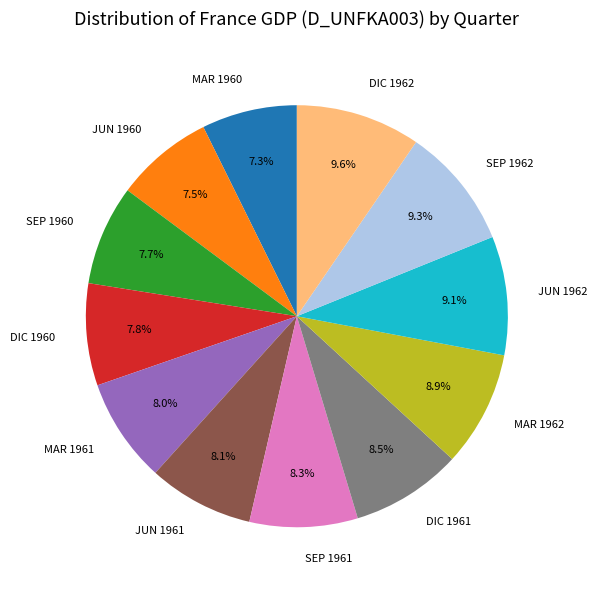

To the nearest percent, what is the combined percentage of SEP 1960 and DIC 1962?

17%